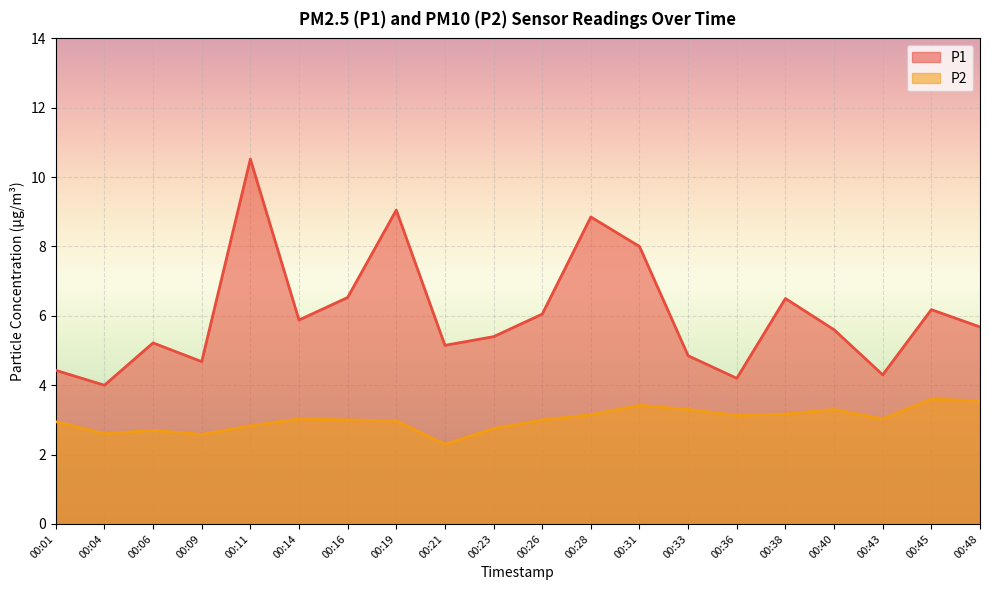

What is the value of the P1 point at the 20th from the left?

5.7